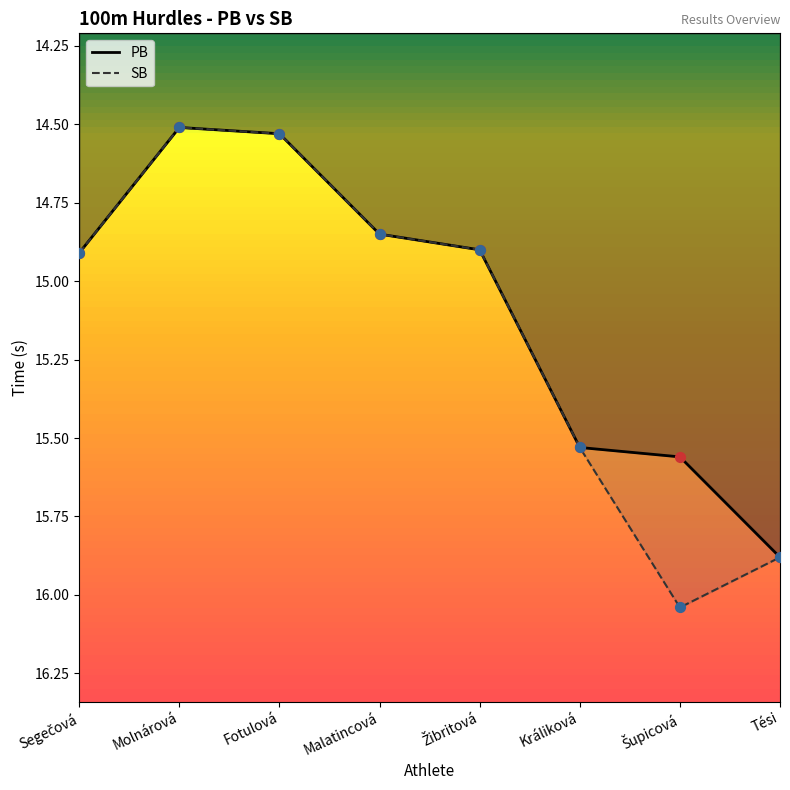

Which series has the largest total across all categories?

SB